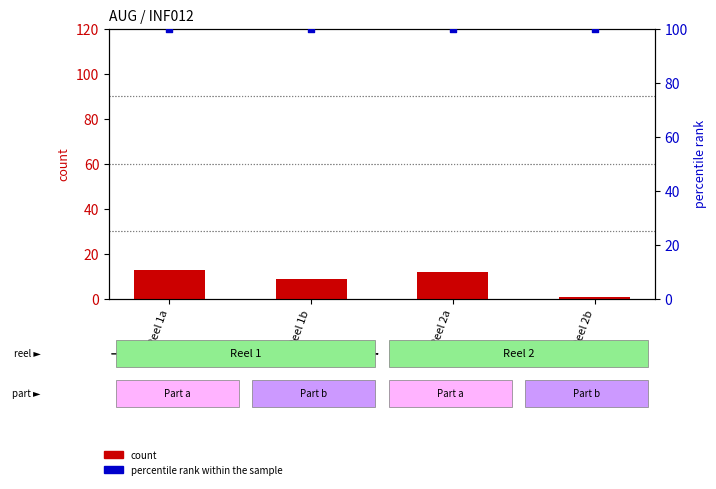

At how many categories does at least one series exceed 42?

4